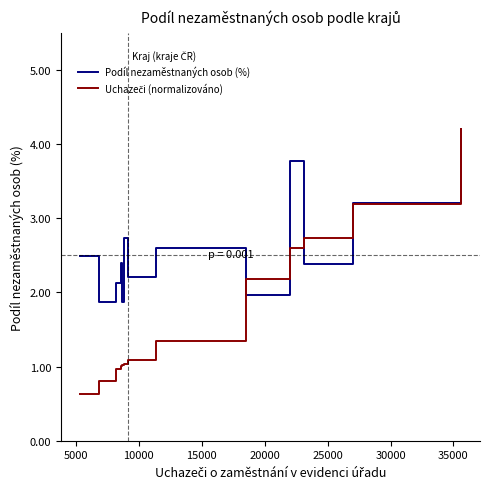

What is the smallest value displayed?

0.6